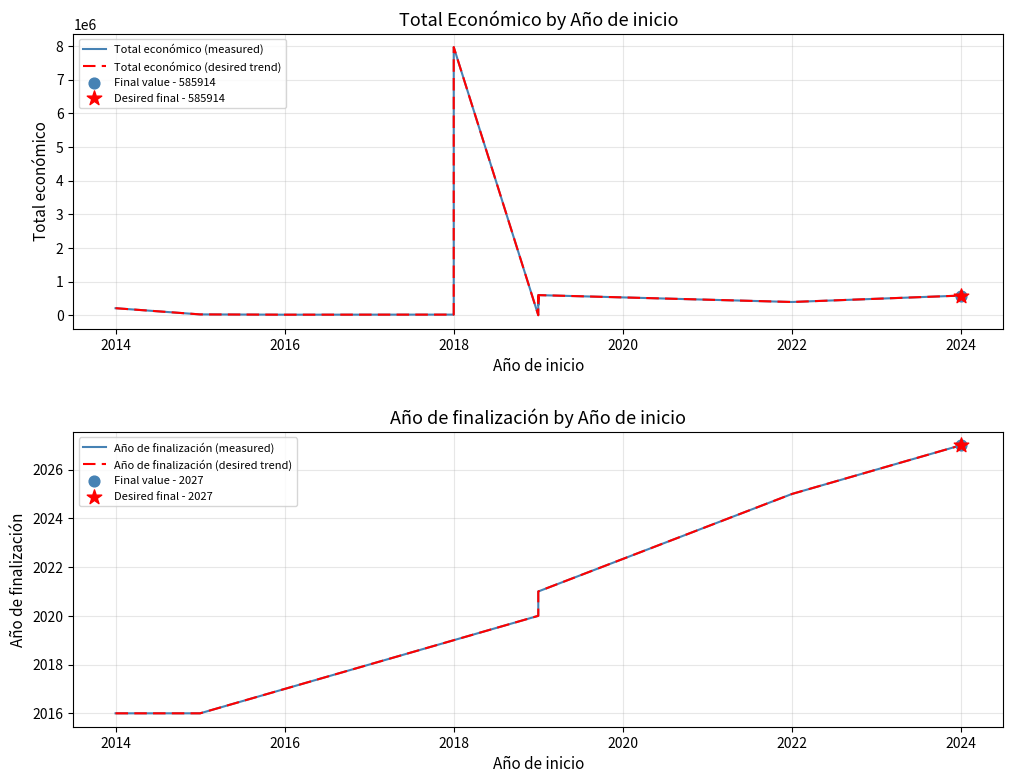

Which series contains the highest Y value?

Total económico